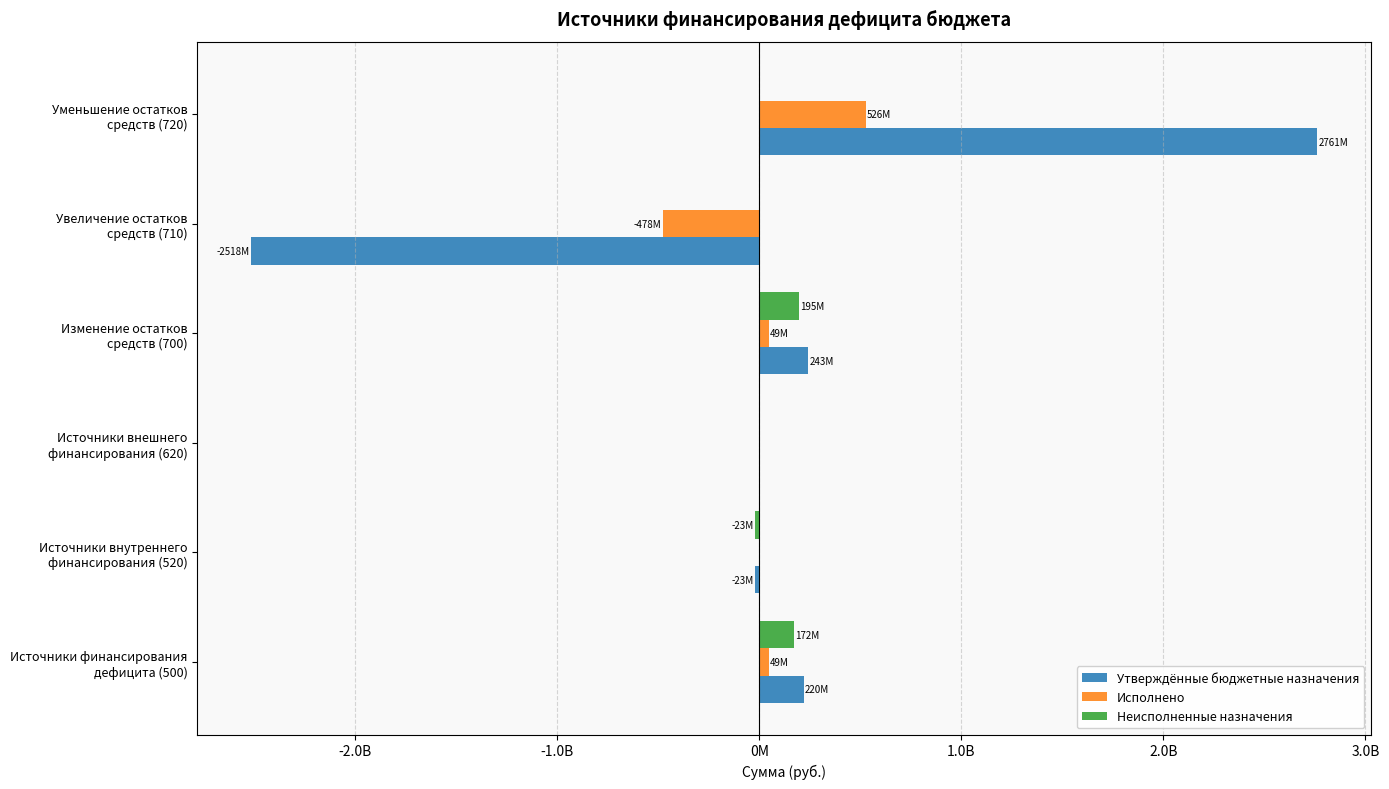

What are all the series names shown in the legend?

Утверждённые бюджетные назначения, Исполнено, Неисполненные назначения